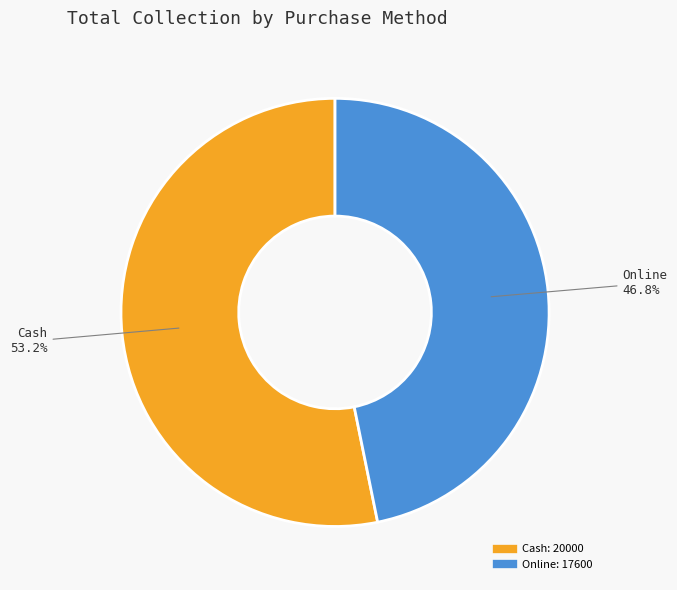

The Online slice represents 35% of the pie. True or false?

False